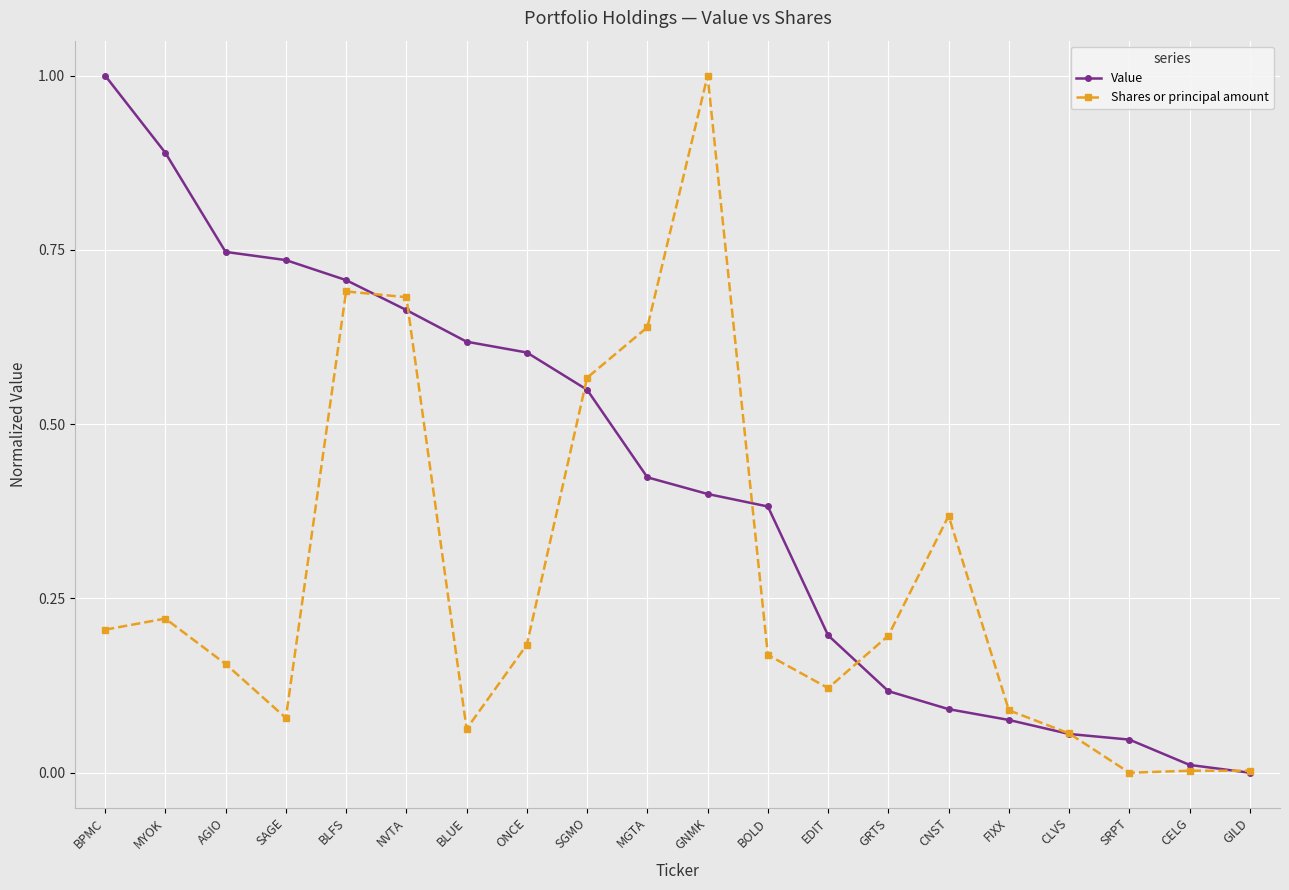

What position from the right is CLVS?

4